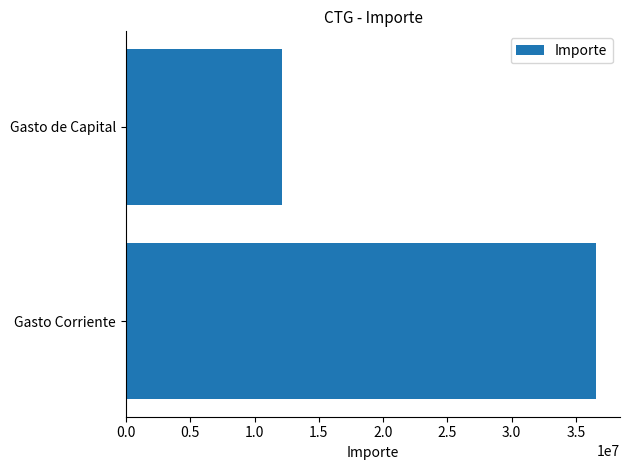

What is the average value?

24371481.9